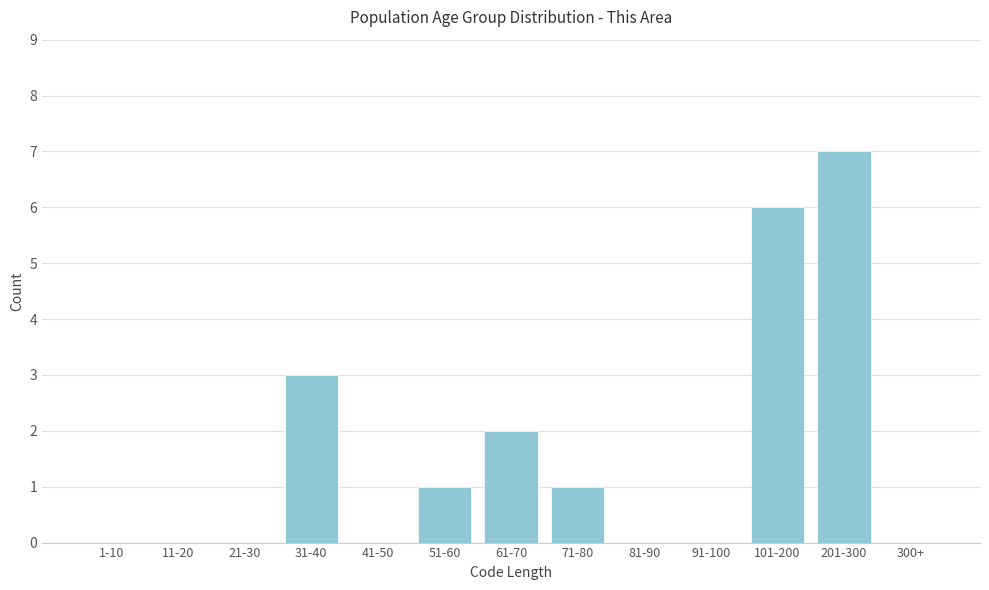

Reading right to left, transcribe all the data shown in this chart.

300+=0	201-300=7	101-200=6	91-100=0	81-90=0	71-80=1	61-70=2	51-60=1	41-50=0	31-40=3	21-30=0	11-20=0	1-10=0